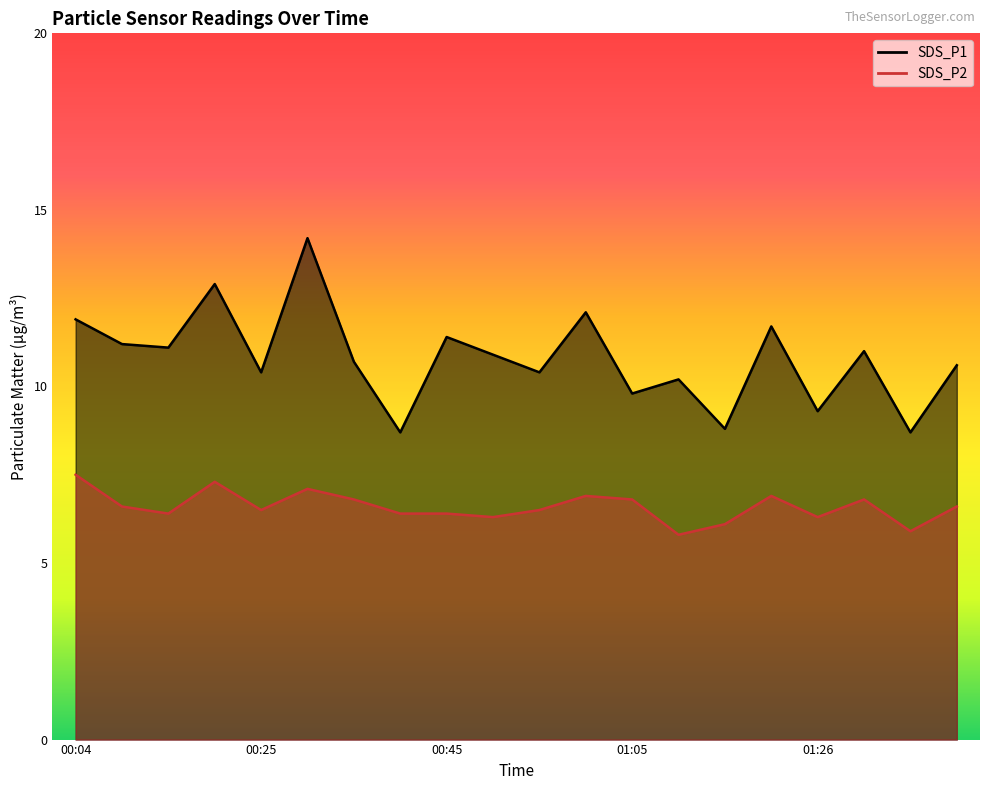

What is the sum of the SDS_P2 values at 01:41 and 01:21?

13.5